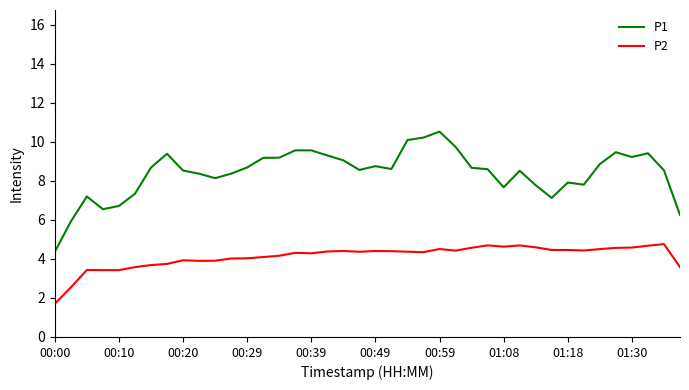

What are all the series names shown in the legend?

P1, P2